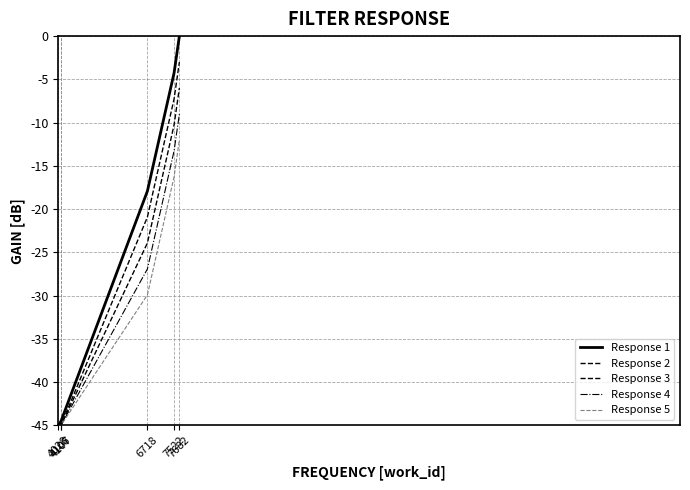

Is the value of Response 5 at 7682 greater than the value of Response 4 at 7682?

No